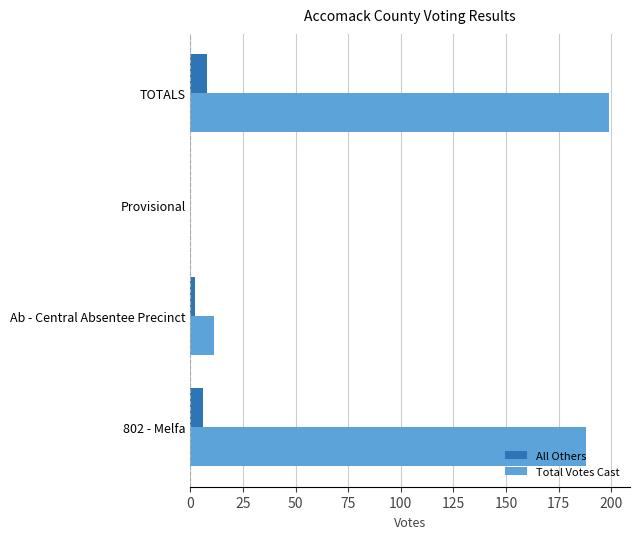

Where is Total Votes Cast nearest to the value 99?

Ab - Central Absentee Precinct